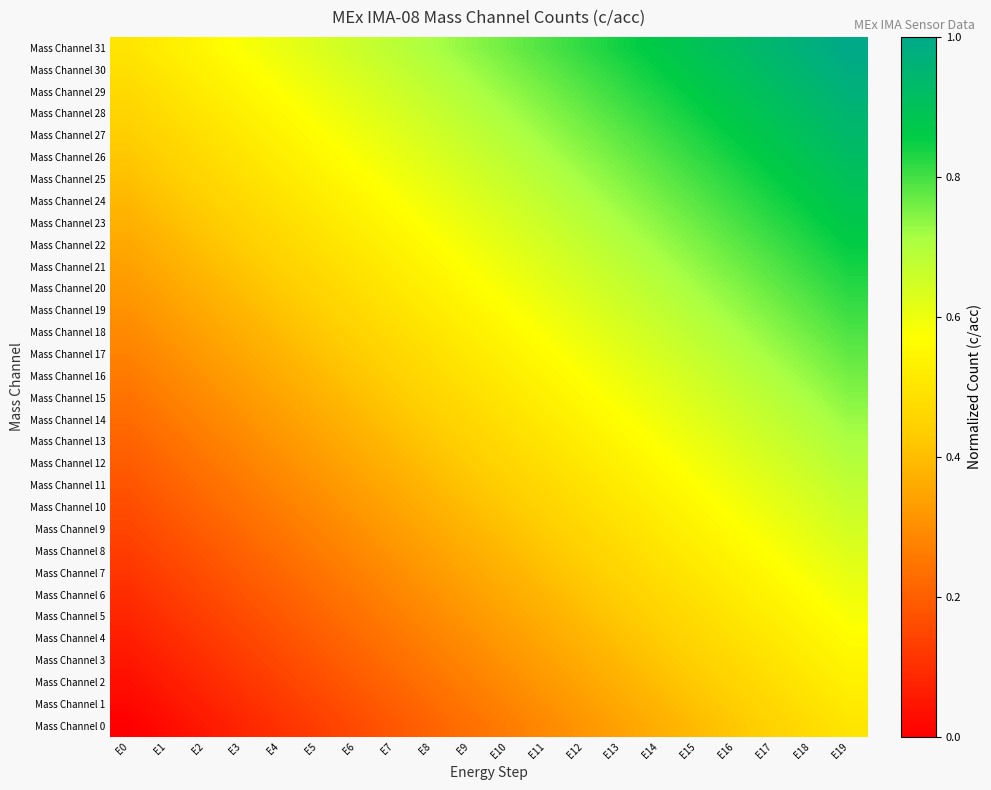

Reading right to left, transcribe all the data shown in this chart.

Mass Channel 0: E19=0.5	E18=0.5	E17=0.4	E16=0.4	E15=0.4	E14=0.4	E13=0.3	E12=0.3	E11=0.3	E10=0.3	E9=0.2	E8=0.2	E7=0.2	E6=0.2	E5=0.1	E4=0.1	E3=0.1	E2=0.1	E1=0.0	E0=0.0
Mass Channel 1: E19=0.5	E18=0.5	E17=0.5	E16=0.4	E15=0.4	E14=0.4	E13=0.4	E12=0.3	E11=0.3	E10=0.3	E9=0.3	E8=0.2	E7=0.2	E6=0.2	E5=0.1	E4=0.1	E3=0.1	E2=0.1	E1=0.0	E0=0.0
Mass Channel 2: E19=0.5	E18=0.5	E17=0.5	E16=0.5	E15=0.4	E14=0.4	E13=0.4	E12=0.3	E11=0.3	E10=0.3	E9=0.3	E8=0.2	E7=0.2	E6=0.2	E5=0.2	E4=0.1	E3=0.1	E2=0.1	E1=0.1	E0=0.0
Mass Channel 3: E19=0.5	E18=0.5	E17=0.5	E16=0.5	E15=0.4	E14=0.4	E13=0.4	E12=0.4	E11=0.3	E10=0.3	E9=0.3	E8=0.3	E7=0.2	E6=0.2	E5=0.2	E4=0.2	E3=0.1	E2=0.1	E1=0.1	E0=0.0
Mass Channel 4: E19=0.6	E18=0.5	E17=0.5	E16=0.5	E15=0.5	E14=0.4	E13=0.4	E12=0.4	E11=0.4	E10=0.3	E9=0.3	E8=0.3	E7=0.2	E6=0.2	E5=0.2	E4=0.2	E3=0.1	E2=0.1	E1=0.1	E0=0.1
Mass Channel 5: E19=0.6	E18=0.6	E17=0.5	E16=0.5	E15=0.5	E14=0.4	E13=0.4	E12=0.4	E11=0.4	E10=0.3	E9=0.3	E8=0.3	E7=0.3	E6=0.2	E5=0.2	E4=0.2	E3=0.2	E2=0.1	E1=0.1	E0=0.1
Mass Channel 6: E19=0.6	E18=0.6	E17=0.5	E16=0.5	E15=0.5	E14=0.5	E13=0.4	E12=0.4	E11=0.4	E10=0.4	E9=0.3	E8=0.3	E7=0.3	E6=0.3	E5=0.2	E4=0.2	E3=0.2	E2=0.1	E1=0.1	E0=0.1
Mass Channel 7: E19=0.6	E18=0.6	E17=0.6	E16=0.5	E15=0.5	E14=0.5	E13=0.5	E12=0.4	E11=0.4	E10=0.4	E9=0.3	E8=0.3	E7=0.3	E6=0.3	E5=0.2	E4=0.2	E3=0.2	E2=0.2	E1=0.1	E0=0.1
Mass Channel 8: E19=0.6	E18=0.6	E17=0.6	E16=0.6	E15=0.5	E14=0.5	E13=0.5	E12=0.4	E11=0.4	E10=0.4	E9=0.4	E8=0.3	E7=0.3	E6=0.3	E5=0.3	E4=0.2	E3=0.2	E2=0.2	E1=0.2	E0=0.1
Mass Channel 9: E19=0.6	E18=0.6	E17=0.6	E16=0.6	E15=0.5	E14=0.5	E13=0.5	E12=0.5	E11=0.4	E10=0.4	E9=0.4	E8=0.4	E7=0.3	E6=0.3	E5=0.3	E4=0.3	E3=0.2	E2=0.2	E1=0.2	E0=0.1
Mass Channel 10: E19=0.7	E18=0.6	E17=0.6	E16=0.6	E15=0.6	E14=0.5	E13=0.5	E12=0.5	E11=0.5	E10=0.4	E9=0.4	E8=0.4	E7=0.3	E6=0.3	E5=0.3	E4=0.3	E3=0.2	E2=0.2	E1=0.2	E0=0.2
Mass Channel 11: E19=0.7	E18=0.7	E17=0.6	E16=0.6	E15=0.6	E14=0.5	E13=0.5	E12=0.5	E11=0.5	E10=0.4	E9=0.4	E8=0.4	E7=0.4	E6=0.3	E5=0.3	E4=0.3	E3=0.3	E2=0.2	E1=0.2	E0=0.2
Mass Channel 12: E19=0.7	E18=0.7	E17=0.6	E16=0.6	E15=0.6	E14=0.6	E13=0.5	E12=0.5	E11=0.5	E10=0.5	E9=0.4	E8=0.4	E7=0.4	E6=0.4	E5=0.3	E4=0.3	E3=0.3	E2=0.2	E1=0.2	E0=0.2
Mass Channel 13: E19=0.7	E18=0.7	E17=0.7	E16=0.6	E15=0.6	E14=0.6	E13=0.6	E12=0.5	E11=0.5	E10=0.5	E9=0.4	E8=0.4	E7=0.4	E6=0.4	E5=0.3	E4=0.3	E3=0.3	E2=0.3	E1=0.2	E0=0.2
Mass Channel 14: E19=0.7	E18=0.7	E17=0.7	E16=0.6	E15=0.6	E14=0.6	E13=0.6	E12=0.5	E11=0.5	E10=0.5	E9=0.5	E8=0.4	E7=0.4	E6=0.4	E5=0.4	E4=0.3	E3=0.3	E2=0.3	E1=0.3	E0=0.2
Mass Channel 15: E19=0.7	E18=0.7	E17=0.7	E16=0.7	E15=0.6	E14=0.6	E13=0.6	E12=0.6	E11=0.5	E10=0.5	E9=0.5	E8=0.5	E7=0.4	E6=0.4	E5=0.4	E4=0.3	E3=0.3	E2=0.3	E1=0.3	E0=0.2
Mass Channel 16: E19=0.8	E18=0.7	E17=0.7	E16=0.7	E15=0.7	E14=0.6	E13=0.6	E12=0.6	E11=0.5	E10=0.5	E9=0.5	E8=0.5	E7=0.4	E6=0.4	E5=0.4	E4=0.4	E3=0.3	E2=0.3	E1=0.3	E0=0.3
Mass Channel 17: E19=0.8	E18=0.7	E17=0.7	E16=0.7	E15=0.7	E14=0.6	E13=0.6	E12=0.6	E11=0.6	E10=0.5	E9=0.5	E8=0.5	E7=0.5	E6=0.4	E5=0.4	E4=0.4	E3=0.4	E2=0.3	E1=0.3	E0=0.3
Mass Channel 18: E19=0.8	E18=0.8	E17=0.7	E16=0.7	E15=0.7	E14=0.7	E13=0.6	E12=0.6	E11=0.6	E10=0.6	E9=0.5	E8=0.5	E7=0.5	E6=0.4	E5=0.4	E4=0.4	E3=0.4	E2=0.3	E1=0.3	E0=0.3
Mass Channel 19: E19=0.8	E18=0.8	E17=0.8	E16=0.7	E15=0.7	E14=0.7	E13=0.6	E12=0.6	E11=0.6	E10=0.6	E9=0.5	E8=0.5	E7=0.5	E6=0.5	E5=0.4	E4=0.4	E3=0.4	E2=0.4	E1=0.3	E0=0.3
Mass Channel 20: E19=0.8	E18=0.8	E17=0.8	E16=0.7	E15=0.7	E14=0.7	E13=0.7	E12=0.6	E11=0.6	E10=0.6	E9=0.6	E8=0.5	E7=0.5	E6=0.5	E5=0.5	E4=0.4	E3=0.4	E2=0.4	E1=0.3	E0=0.3
Mass Channel 21: E19=0.8	E18=0.8	E17=0.8	E16=0.8	E15=0.7	E14=0.7	E13=0.7	E12=0.7	E11=0.6	E10=0.6	E9=0.6	E8=0.5	E7=0.5	E6=0.5	E5=0.5	E4=0.4	E3=0.4	E2=0.4	E1=0.4	E0=0.3
Mass Channel 22: E19=0.9	E18=0.8	E17=0.8	E16=0.8	E15=0.7	E14=0.7	E13=0.7	E12=0.7	E11=0.6	E10=0.6	E9=0.6	E8=0.6	E7=0.5	E6=0.5	E5=0.5	E4=0.5	E3=0.4	E2=0.4	E1=0.4	E0=0.4
Mass Channel 23: E19=0.9	E18=0.8	E17=0.8	E16=0.8	E15=0.8	E14=0.7	E13=0.7	E12=0.7	E11=0.7	E10=0.6	E9=0.6	E8=0.6	E7=0.6	E6=0.5	E5=0.5	E4=0.5	E3=0.4	E2=0.4	E1=0.4	E0=0.4
Mass Channel 24: E19=0.9	E18=0.9	E17=0.8	E16=0.8	E15=0.8	E14=0.8	E13=0.7	E12=0.7	E11=0.7	E10=0.7	E9=0.6	E8=0.6	E7=0.6	E6=0.5	E5=0.5	E4=0.5	E3=0.5	E2=0.4	E1=0.4	E0=0.4
Mass Channel 25: E19=0.9	E18=0.9	E17=0.9	E16=0.8	E15=0.8	E14=0.8	E13=0.7	E12=0.7	E11=0.7	E10=0.7	E9=0.6	E8=0.6	E7=0.6	E6=0.6	E5=0.5	E4=0.5	E3=0.5	E2=0.5	E1=0.4	E0=0.4
Mass Channel 26: E19=0.9	E18=0.9	E17=0.9	E16=0.8	E15=0.8	E14=0.8	E13=0.8	E12=0.7	E11=0.7	E10=0.7	E9=0.7	E8=0.6	E7=0.6	E6=0.6	E5=0.6	E4=0.5	E3=0.5	E2=0.5	E1=0.4	E0=0.4
Mass Channel 27: E19=0.9	E18=0.9	E17=0.9	E16=0.9	E15=0.8	E14=0.8	E13=0.8	E12=0.8	E11=0.7	E10=0.7	E9=0.7	E8=0.6	E7=0.6	E6=0.6	E5=0.6	E4=0.5	E3=0.5	E2=0.5	E1=0.5	E0=0.4
Mass Channel 28: E19=1.0	E18=0.9	E17=0.9	E16=0.9	E15=0.8	E14=0.8	E13=0.8	E12=0.8	E11=0.7	E10=0.7	E9=0.7	E8=0.7	E7=0.6	E6=0.6	E5=0.6	E4=0.6	E3=0.5	E2=0.5	E1=0.5	E0=0.5
Mass Channel 29: E19=1.0	E18=0.9	E17=0.9	E16=0.9	E15=0.9	E14=0.8	E13=0.8	E12=0.8	E11=0.8	E10=0.7	E9=0.7	E8=0.7	E7=0.7	E6=0.6	E5=0.6	E4=0.6	E3=0.5	E2=0.5	E1=0.5	E0=0.5
Mass Channel 30: E19=1.0	E18=1.0	E17=0.9	E16=0.9	E15=0.9	E14=0.9	E13=0.8	E12=0.8	E11=0.8	E10=0.7	E9=0.7	E8=0.7	E7=0.7	E6=0.6	E5=0.6	E4=0.6	E3=0.6	E2=0.5	E1=0.5	E0=0.5
Mass Channel 31: E19=1.0	E18=1.0	E17=0.9	E16=0.9	E15=0.9	E14=0.9	E13=0.8	E12=0.8	E11=0.8	E10=0.8	E9=0.7	E8=0.7	E7=0.7	E6=0.7	E5=0.6	E4=0.6	E3=0.6	E2=0.6	E1=0.5	E0=0.5